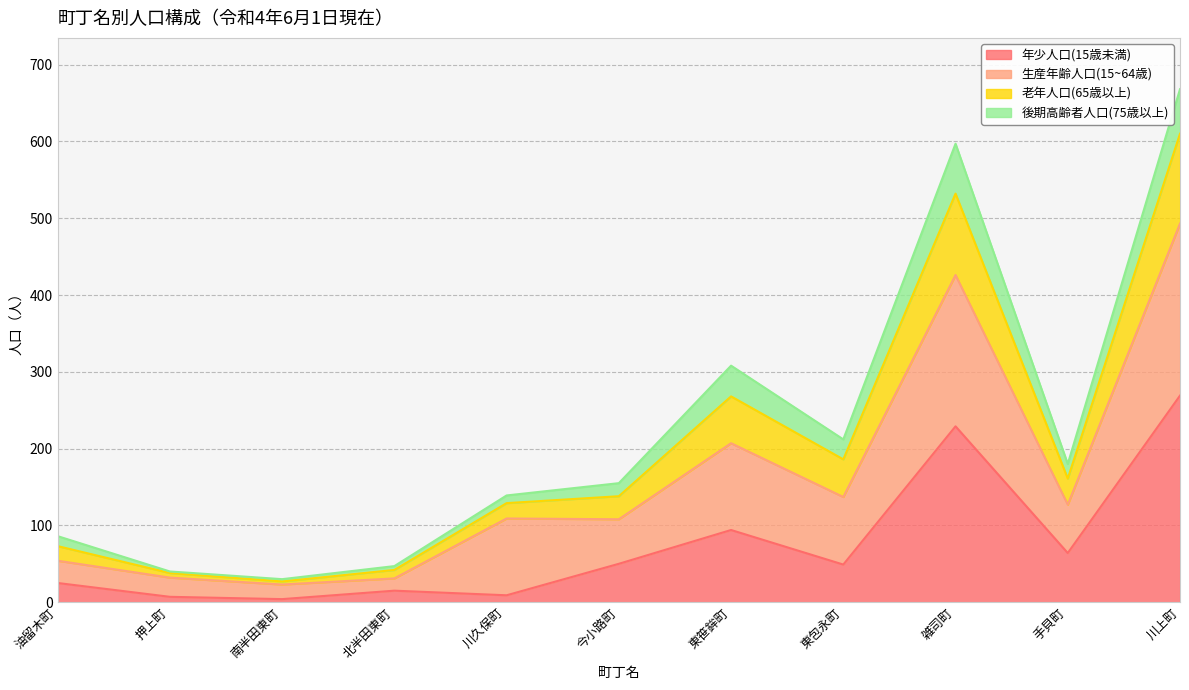

True or false: 年少人口(15歳未満) has a value of 64 at 手貝町.

True